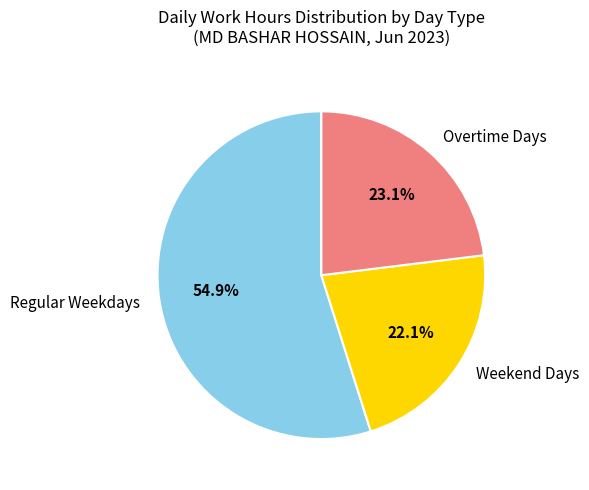

Combined, what portion of the pie is Regular Weekdays and Overtime Days?

77.9%